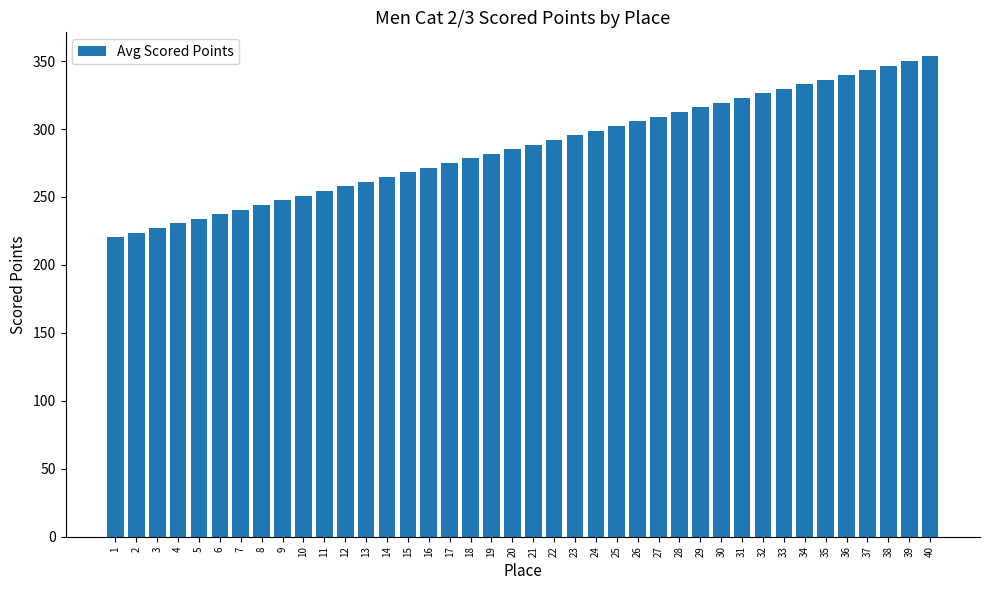

What is the difference between the values at 17 and 10?

23.9